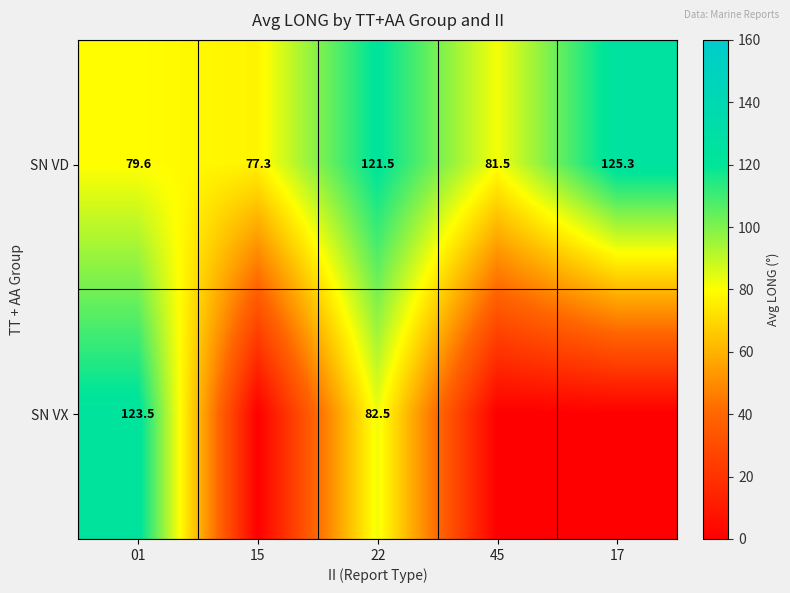

Is the value of SN VD at 45 greater than the value of SN VX at 01?

No